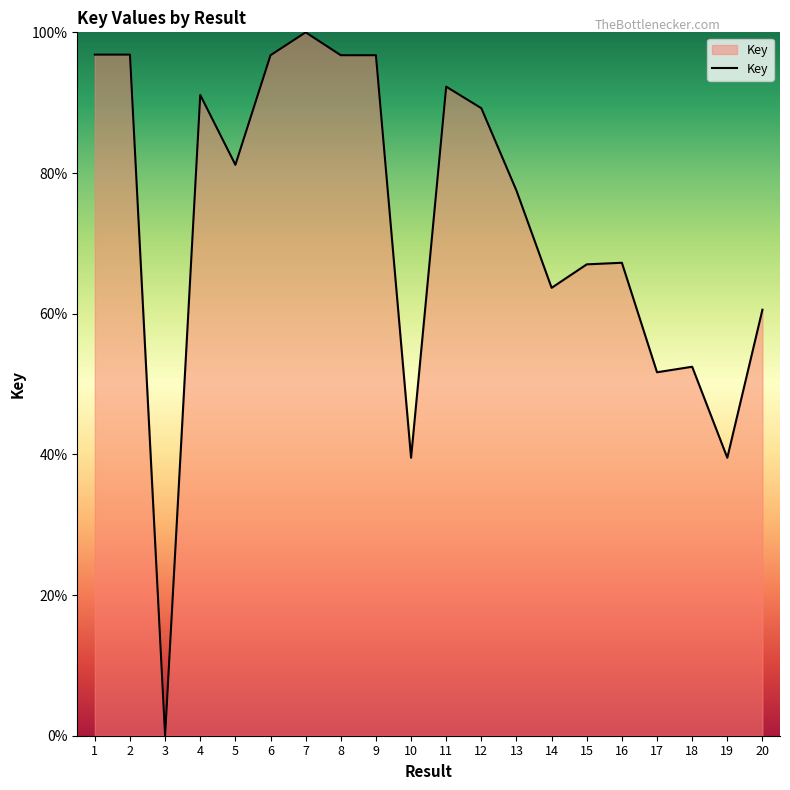

True or false: the data shows 125.6 at 5.

False